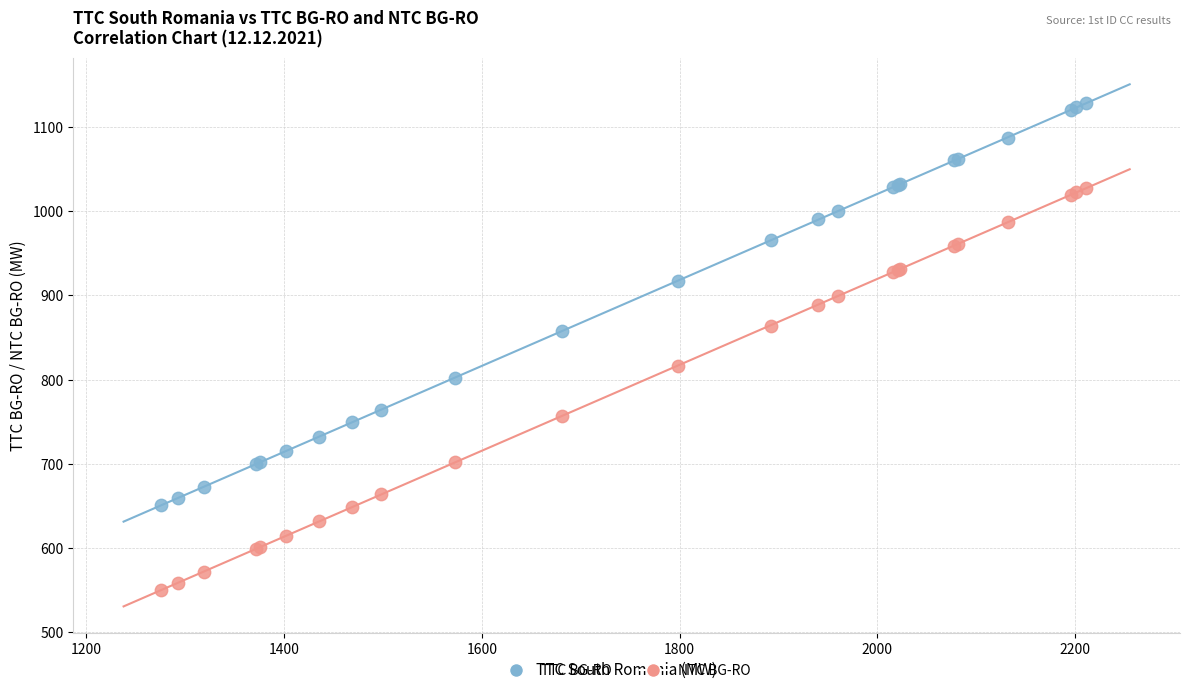

Which series contains the lowest Y value?

NTC BG-RO